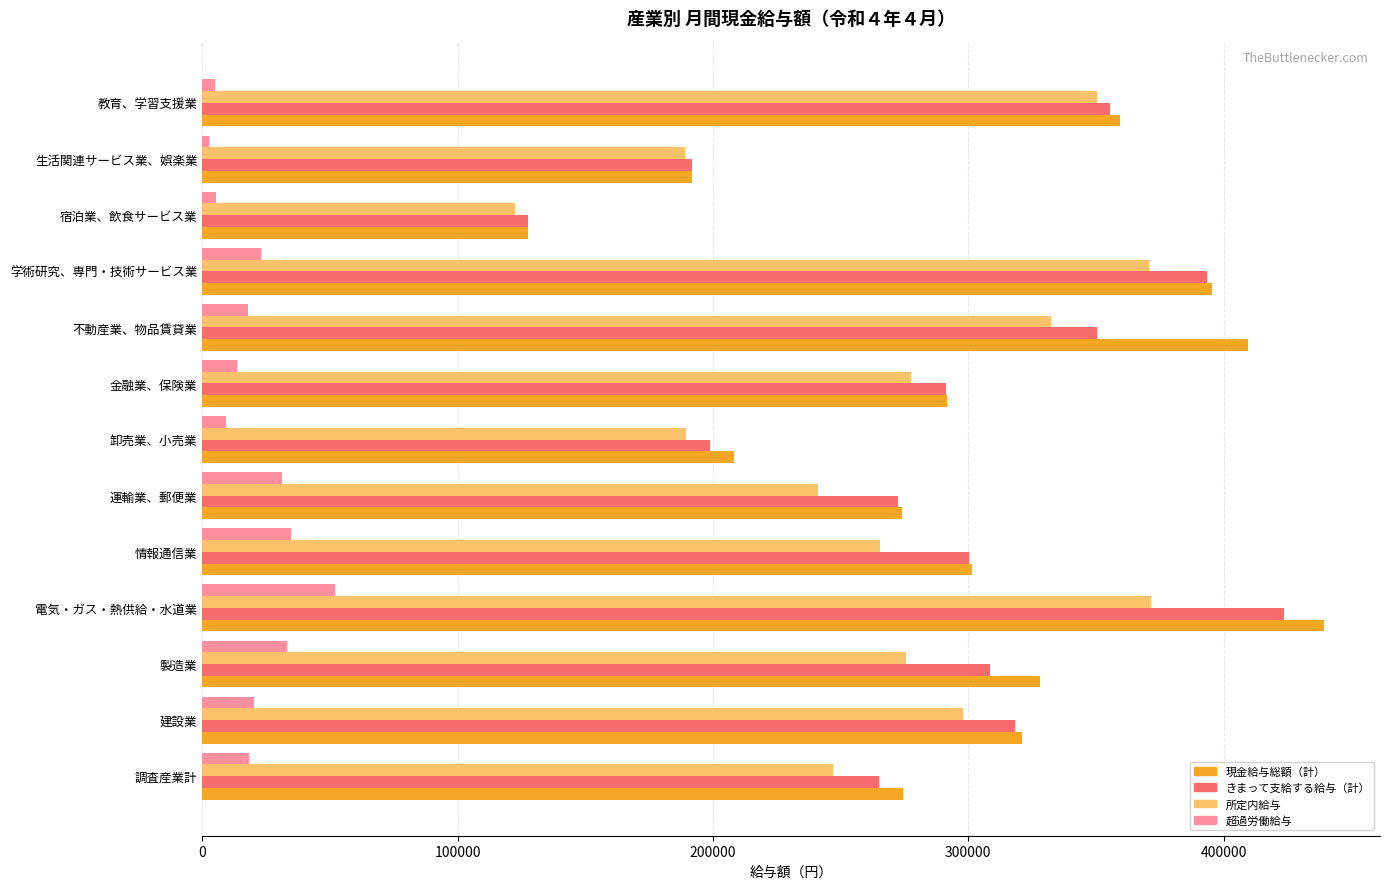

Between 運輸業、郵便業 and 教育、学習支援業, which series saw the biggest shift?

所定内給与